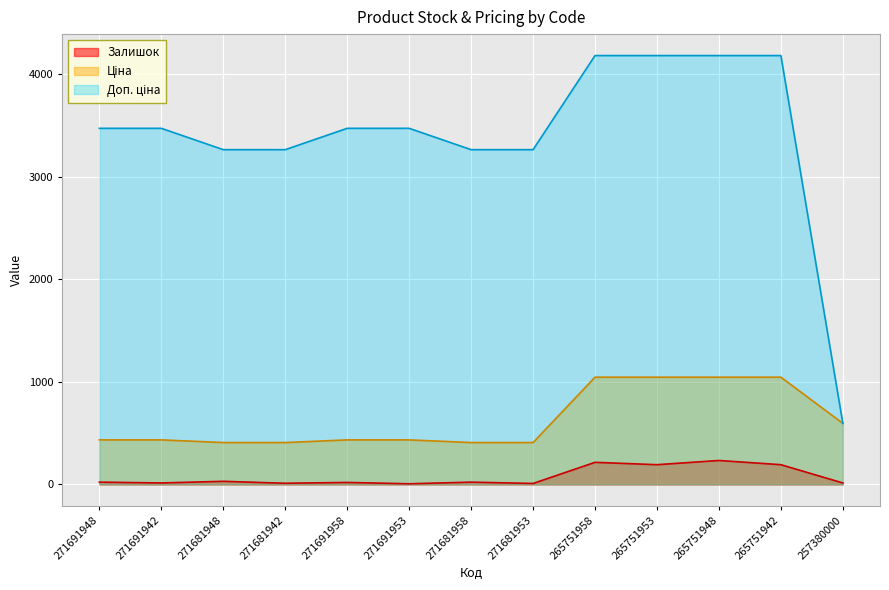

Between 271691948 and 271681948, which series saw the biggest shift?

Доп. ціна